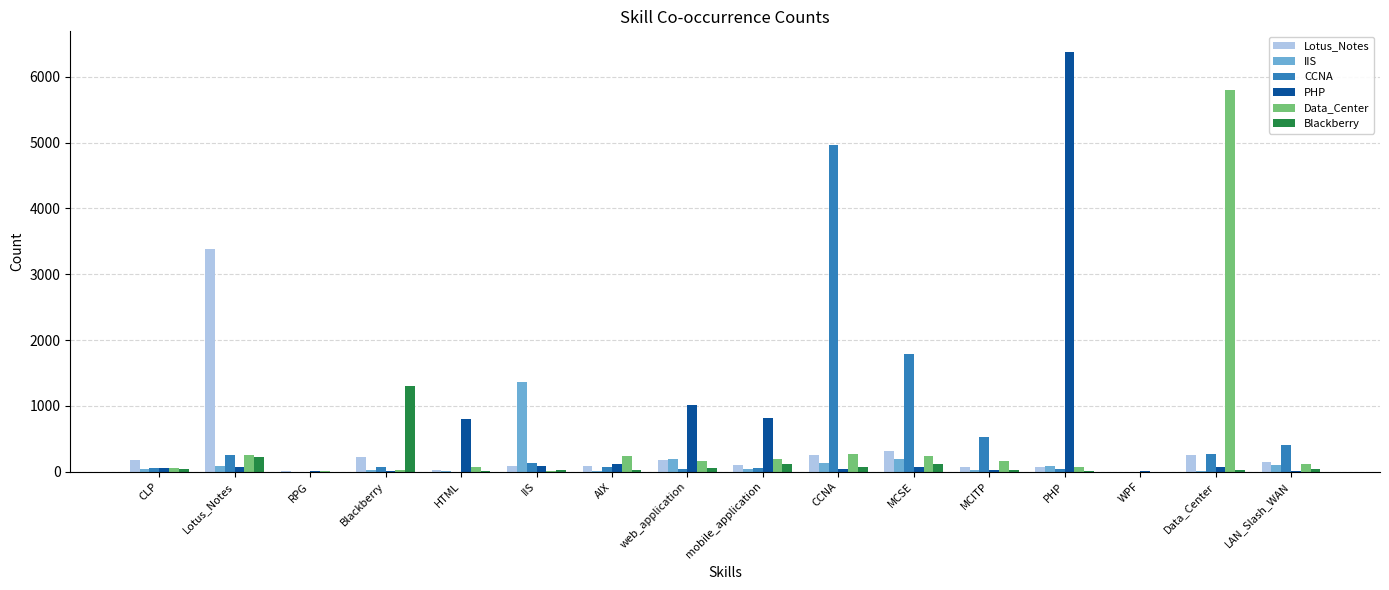

How many groups of bars are there?

16